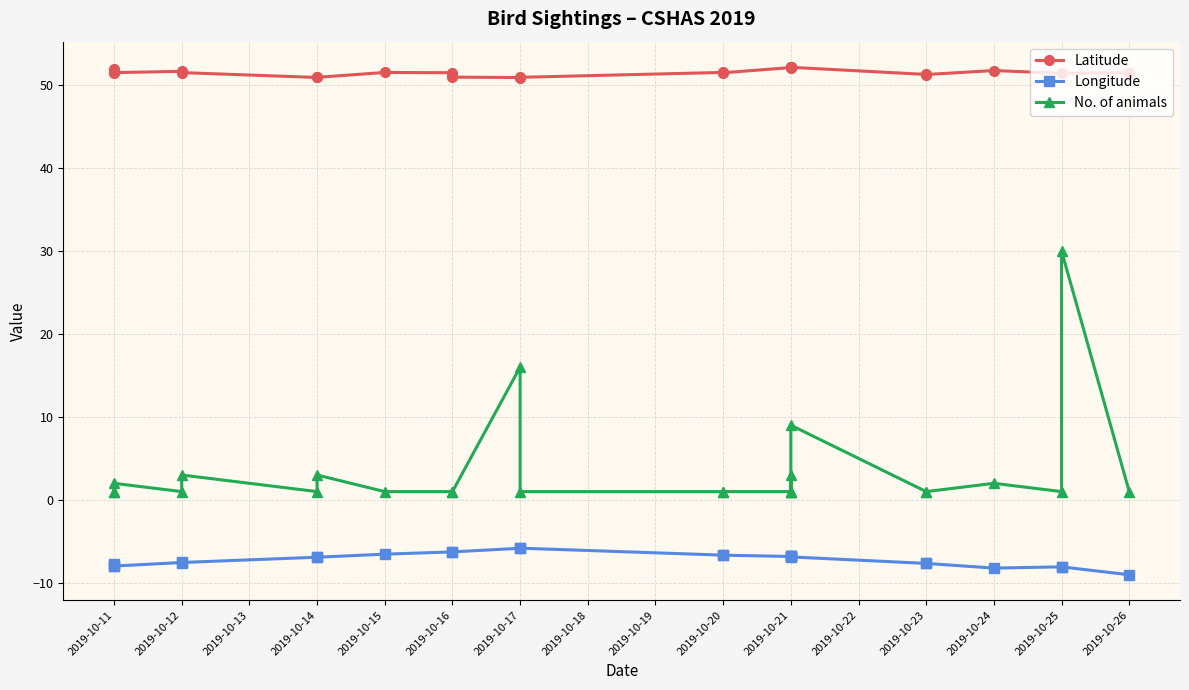

What is the sum of the Longitude values at 2019-10-16 and 2019-10-14?

-13.2